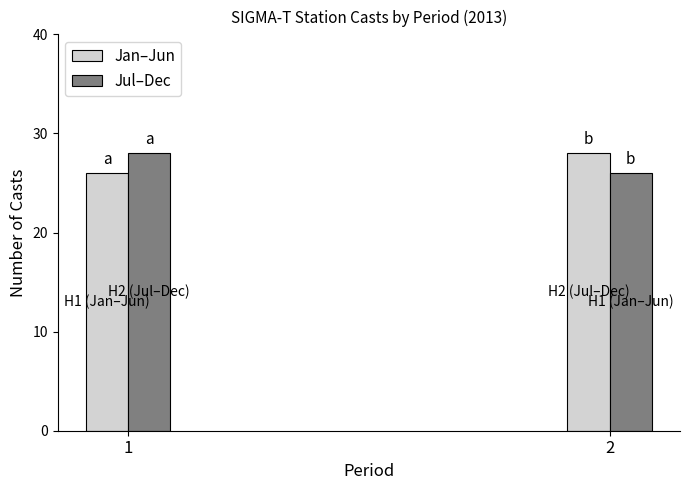

How many categories are shown in the chart?

2